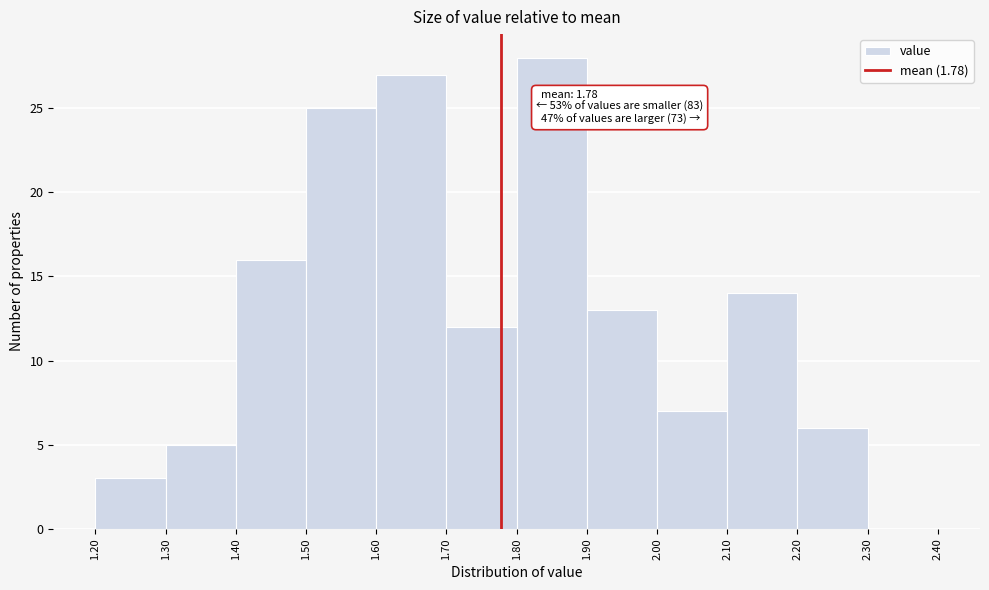

Which range on the x-axis has the tallest bar?

1.80 to 1.90